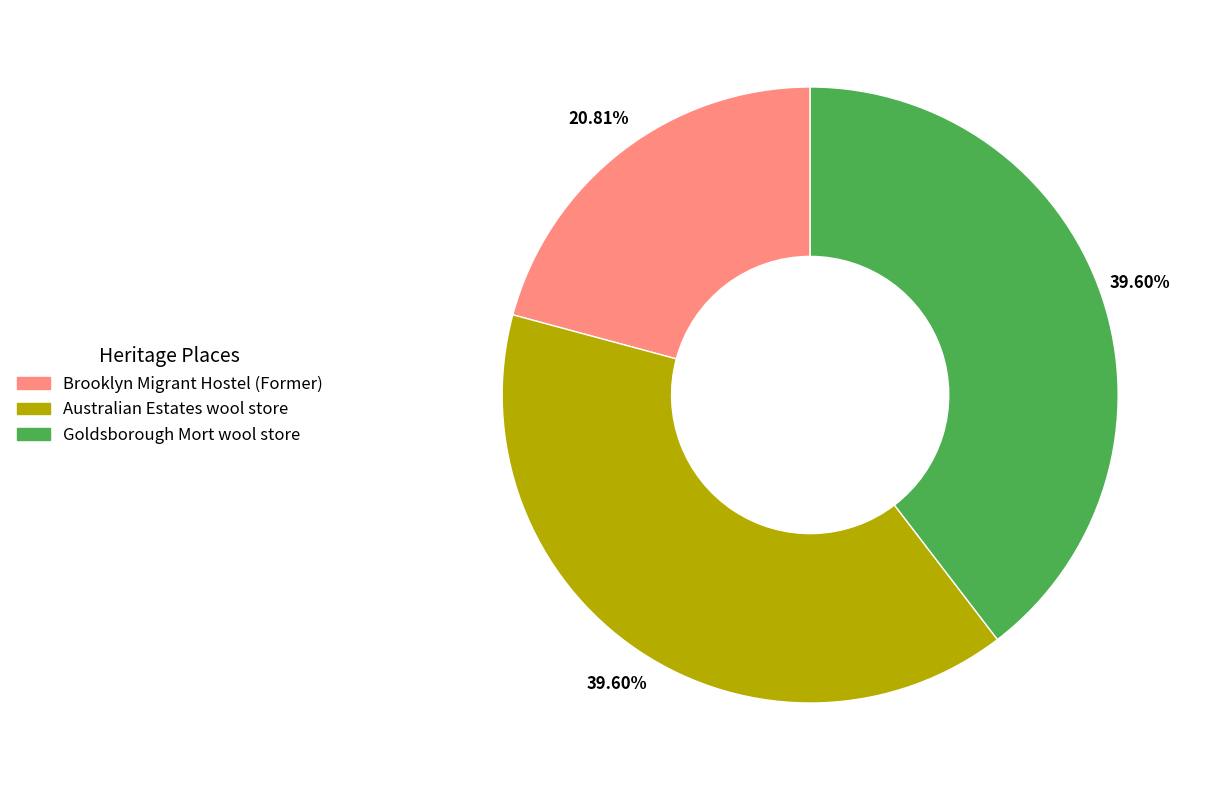

Combined, what portion of the pie is Australian Estates wool store and Goldsborough Mort wool store?

79.2%